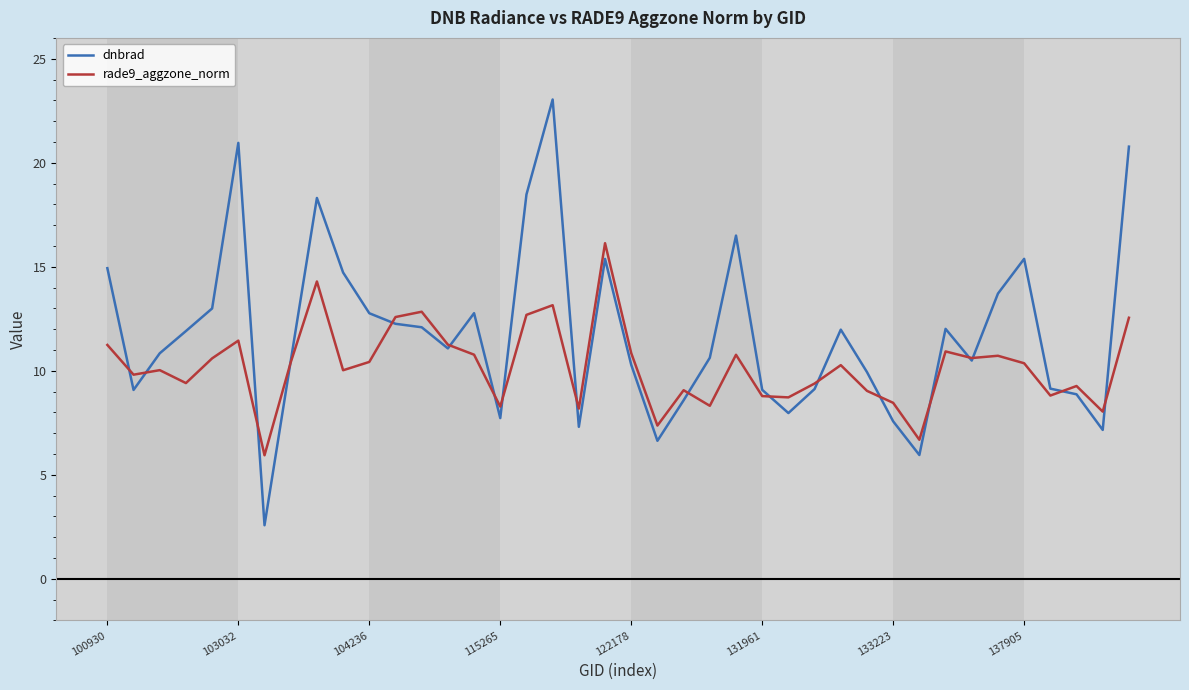

List the series in order of their overall mean, lowest first.

rade9_aggzone_norm, dnbrad